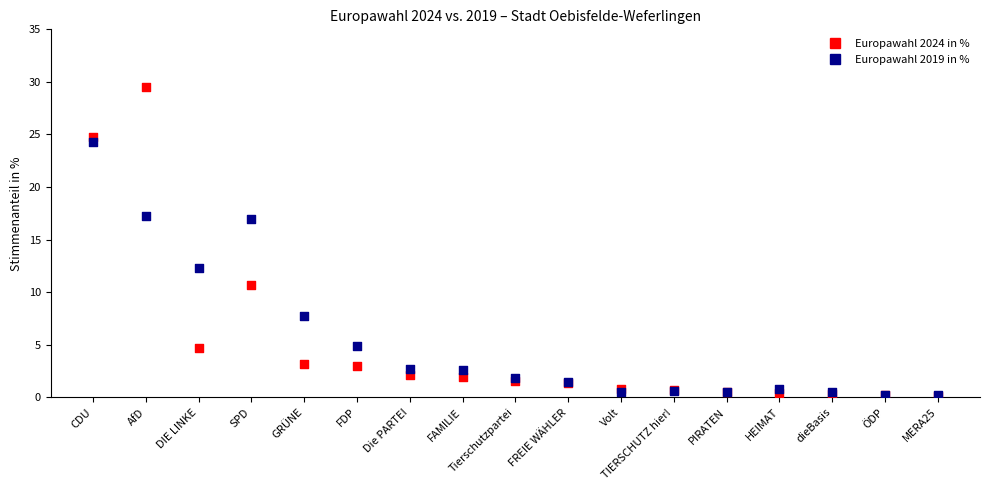

Across all series, what Y value is closest to 14?

12.3